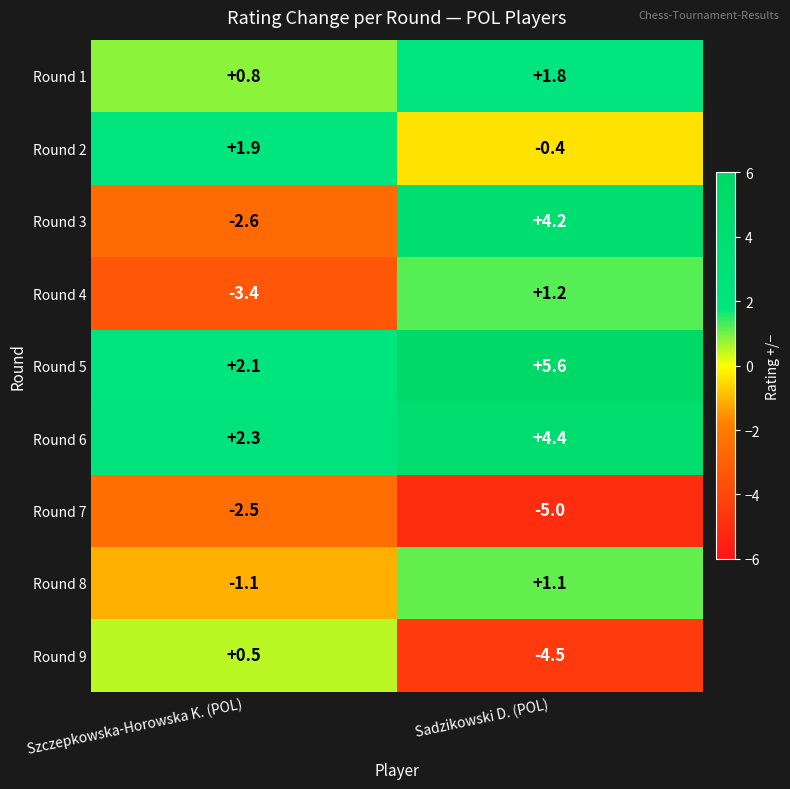

Which series changed the most between Szczepkowska-Horowska K. (POL) and Sadzikowski D. (POL)?

Round 3